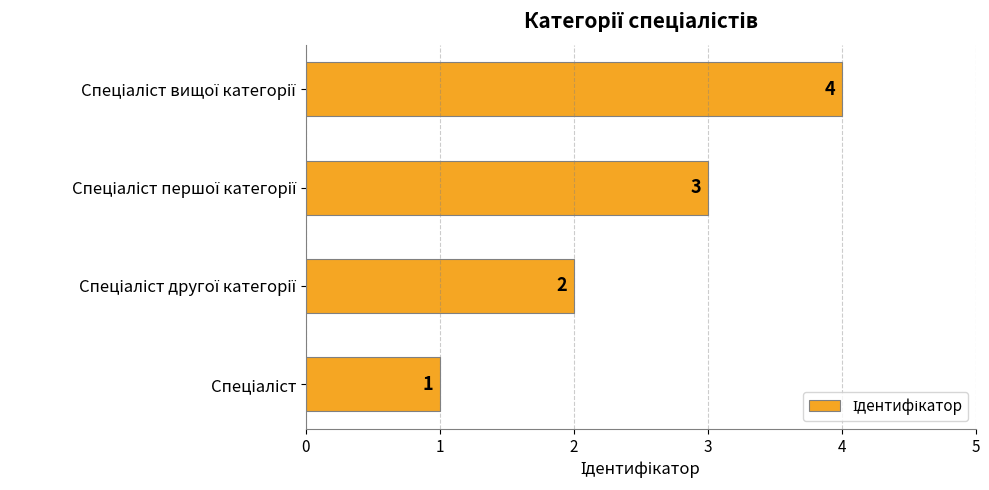

Does the chart contain stacked bars?

No